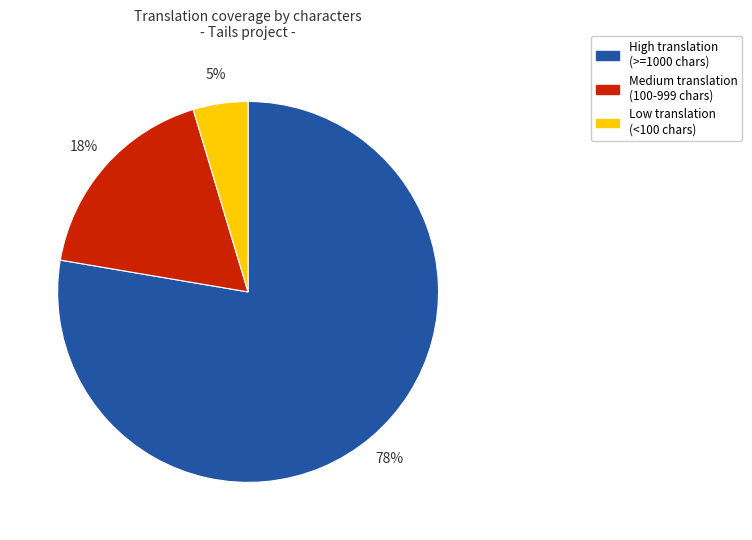

How many slices are in this pie chart?

3